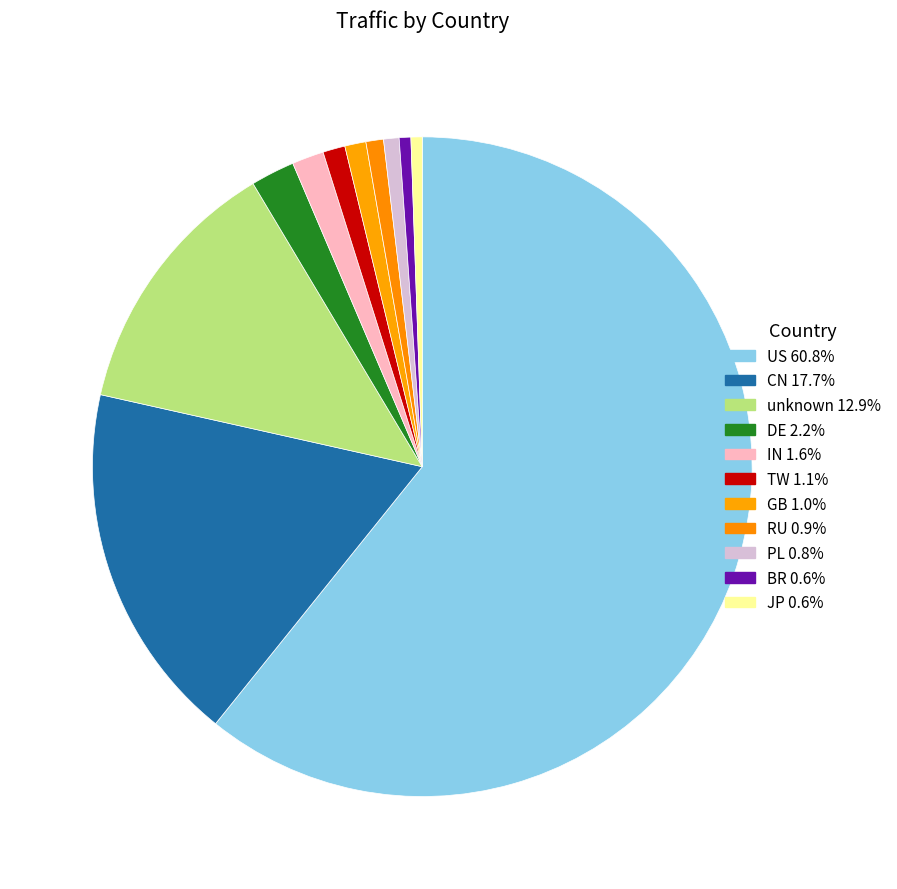

Is there any slice that represents more than half of the pie?

Yes